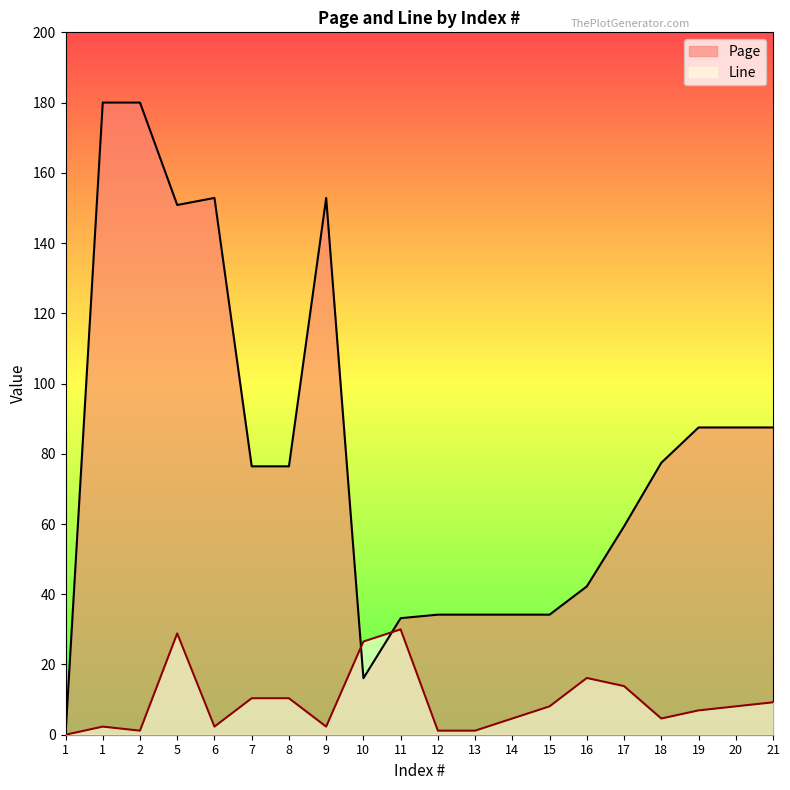

The Page series shows 59.3 at 17. True or false?

True